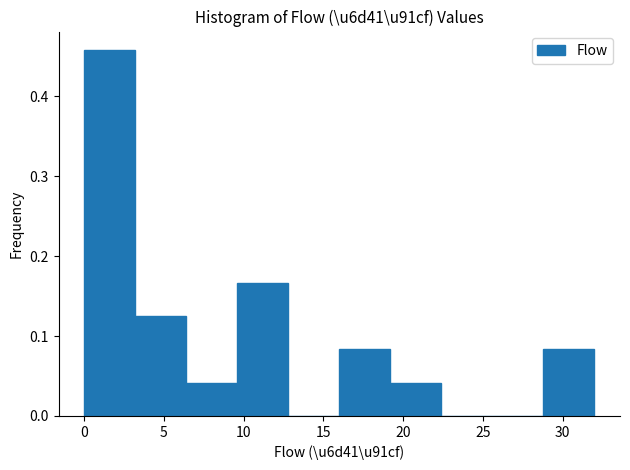

Which range on the x-axis has the tallest bar?

0.0 to 3.2